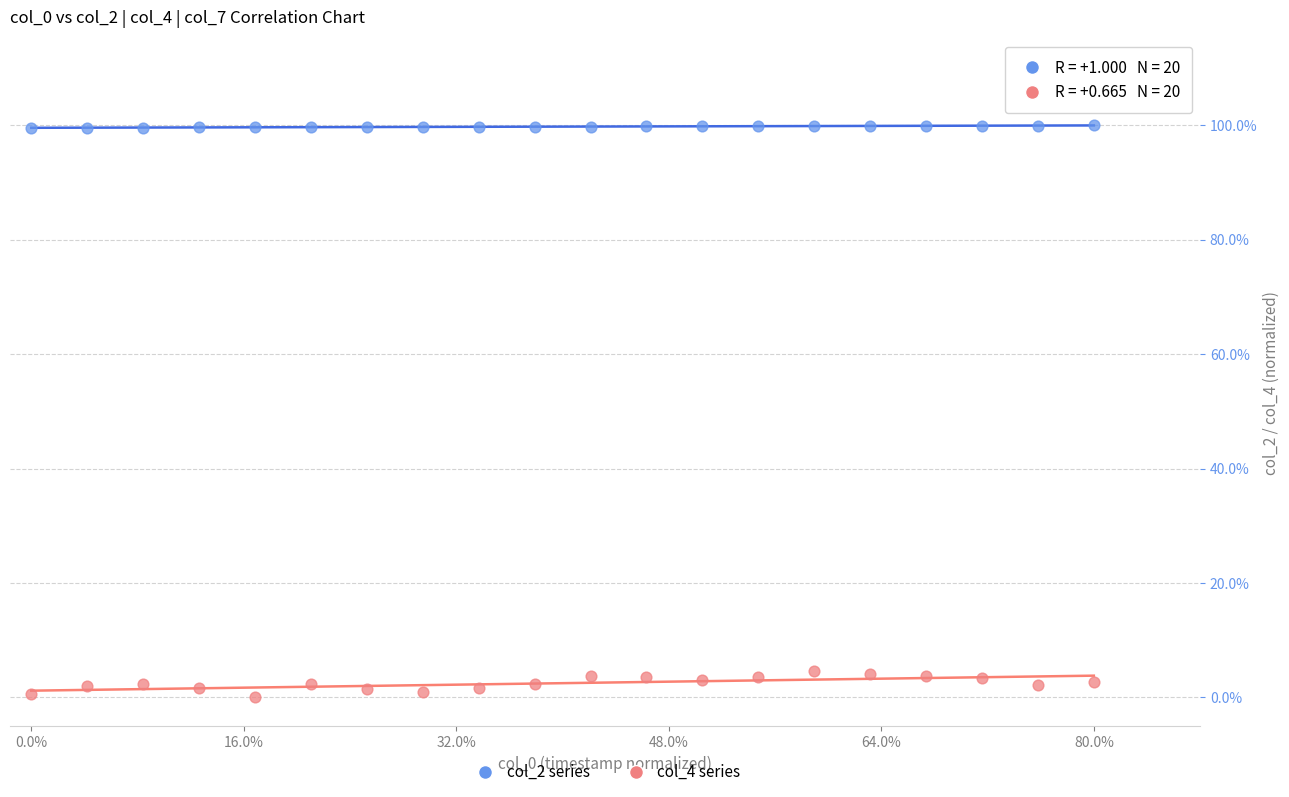

What are all the series names shown in the legend?

col_2 series, col_4 series